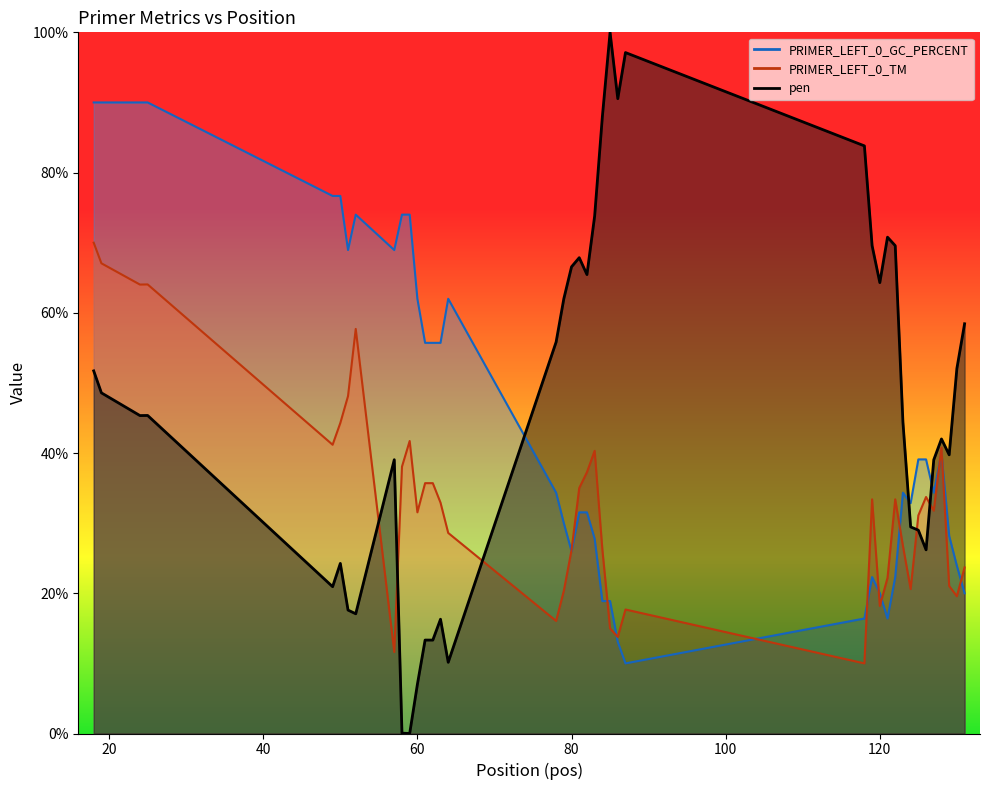

Rank the series by their maximum value, from highest to lowest.

pen, PRIMER_LEFT_0_GC_PERCENT, PRIMER_LEFT_0_TM